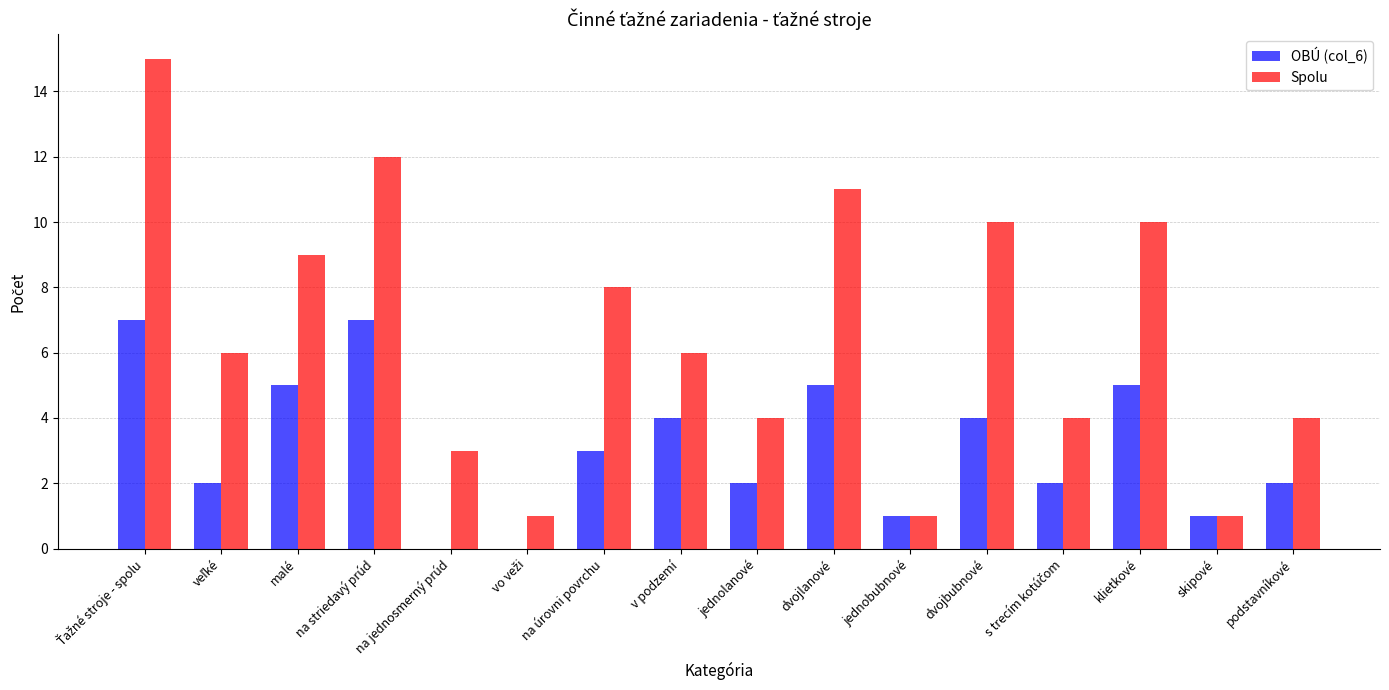

True or false: Spolu has a value of 4 at na jednosmerný prúd.

False